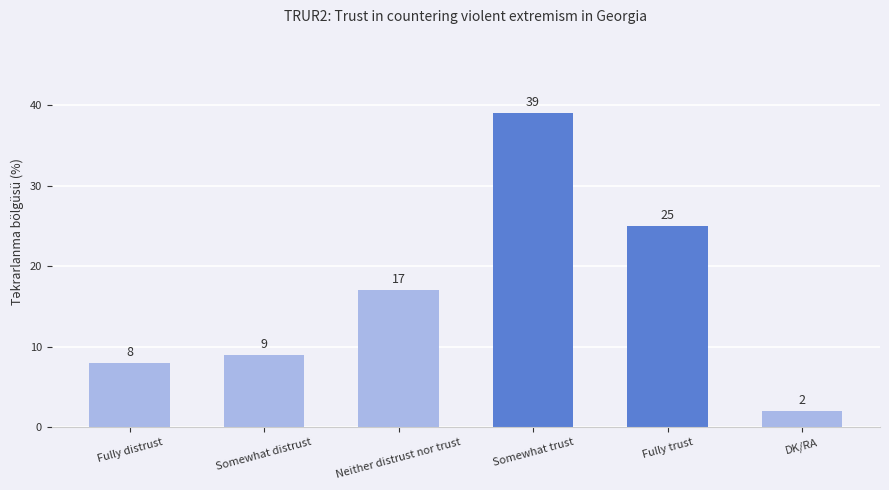

Rank the categories by value from lowest to highest.

DK/RA, Fully distrust, Somewhat distrust, Neither distrust nor trust, Fully trust, Somewhat trust